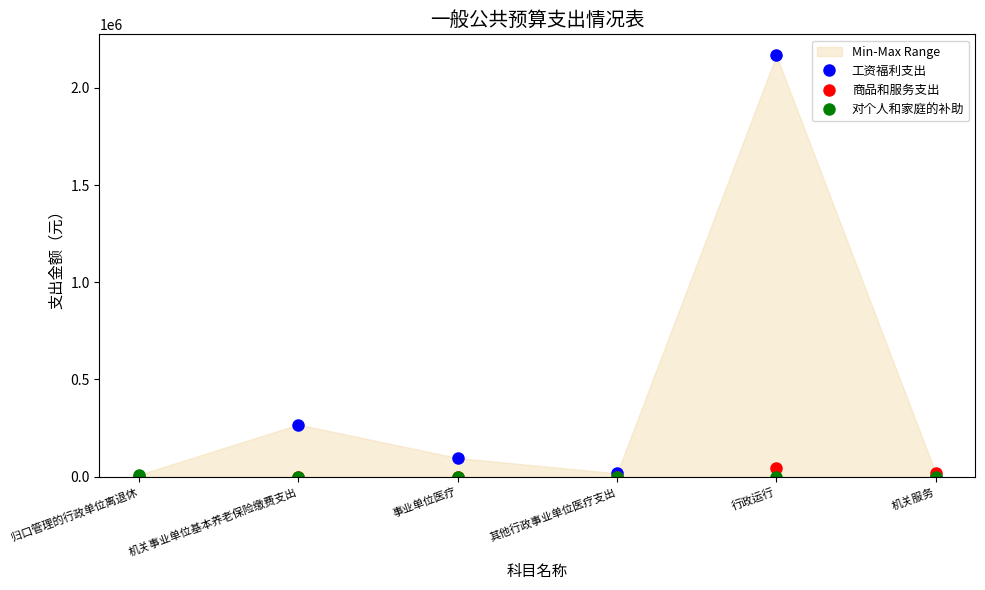

True or false: 商品和服务支出 has more than 1 interior local peaks.

False